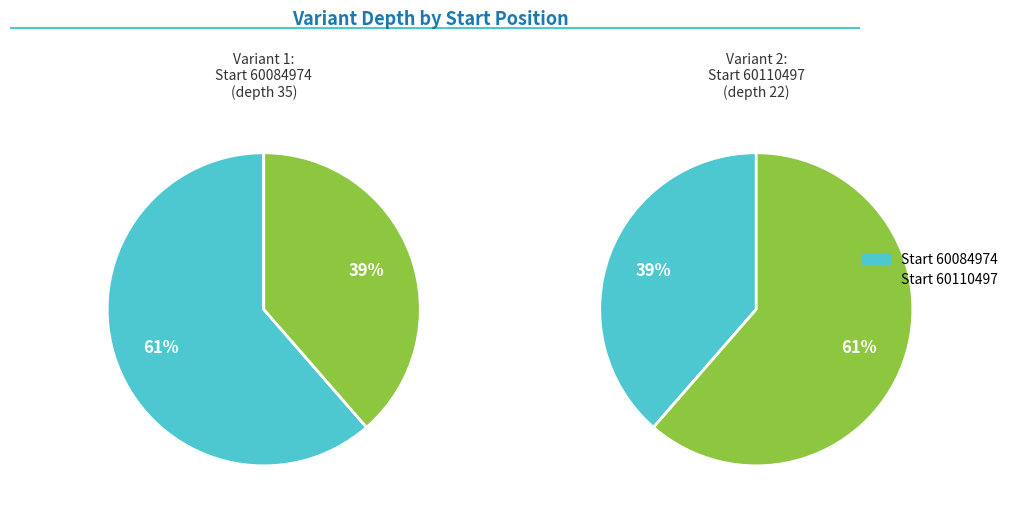

What is the largest slice in the pie chart?

60110497